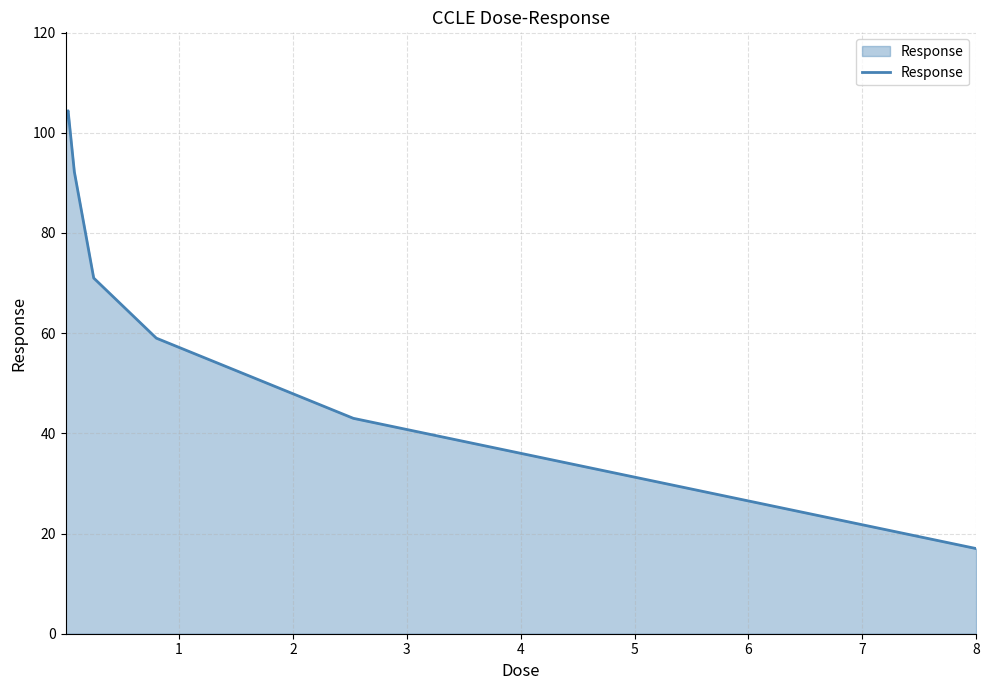

What is the sum of all values?

588.8